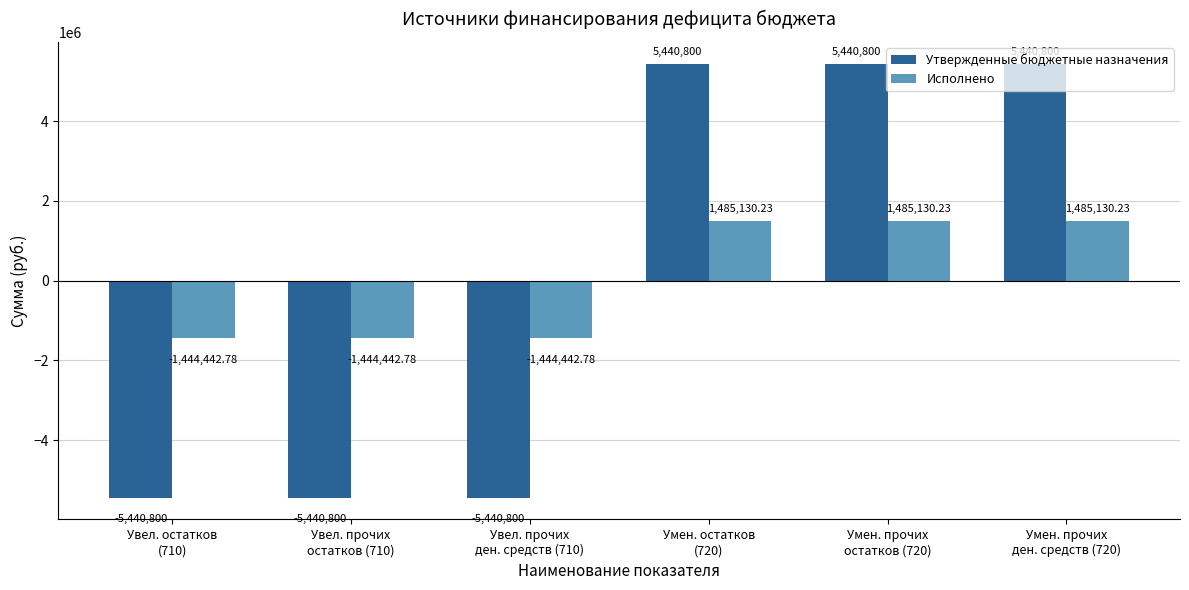

Reading left to right, list all the values displayed in this chart.

Утвержденные бюджетные назначения: -5440800.0	-5440800.0	-5440800.0	5440800.0	5440800.0	5440800.0
Исполнено: -1444442.8	-1444442.8	-1444442.8	1485130.2	1485130.2	1485130.2